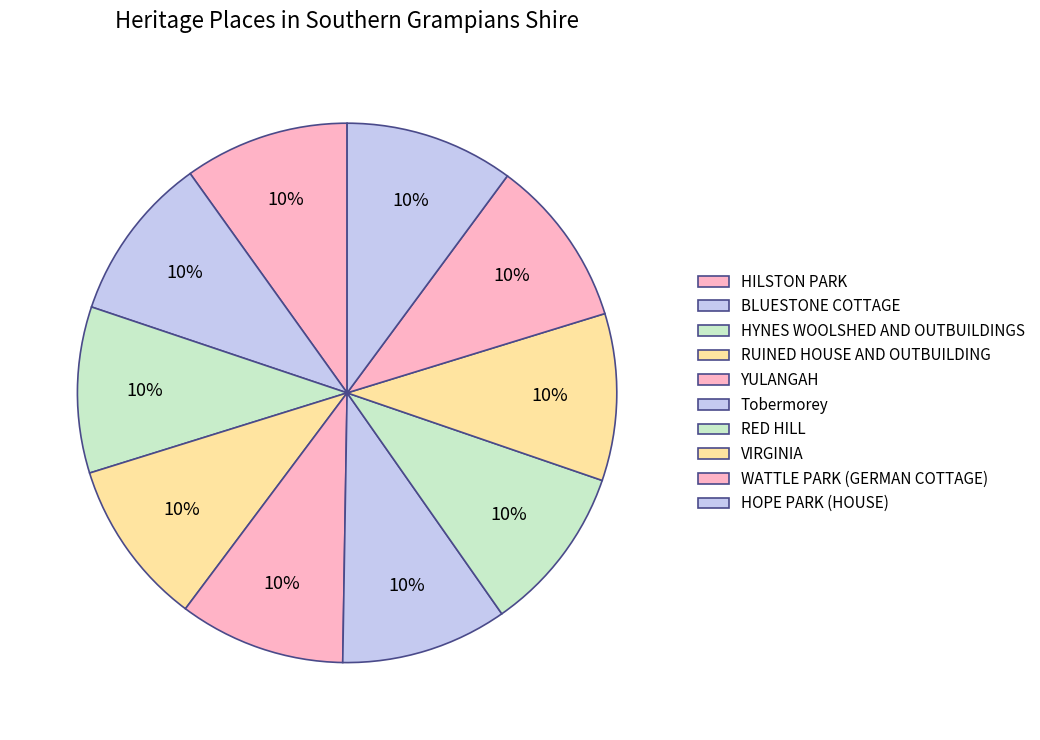

Which category has the smallest portion of the pie?

HILSTON PARK